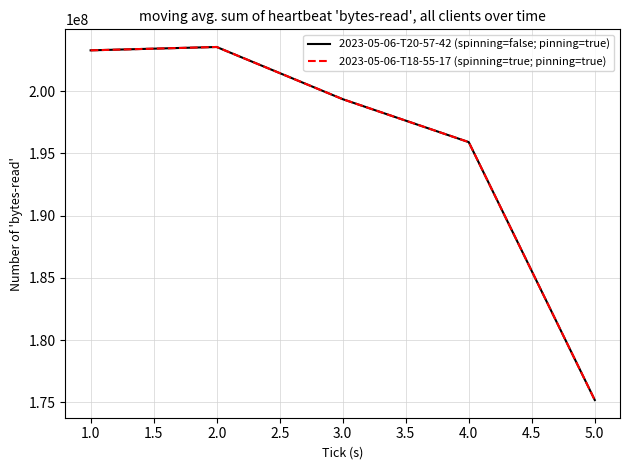

What is the difference between the second highest and second lowest values in the 2023-05-06-T18-55-17 (spinning=true; pinning=true) series?

7378362